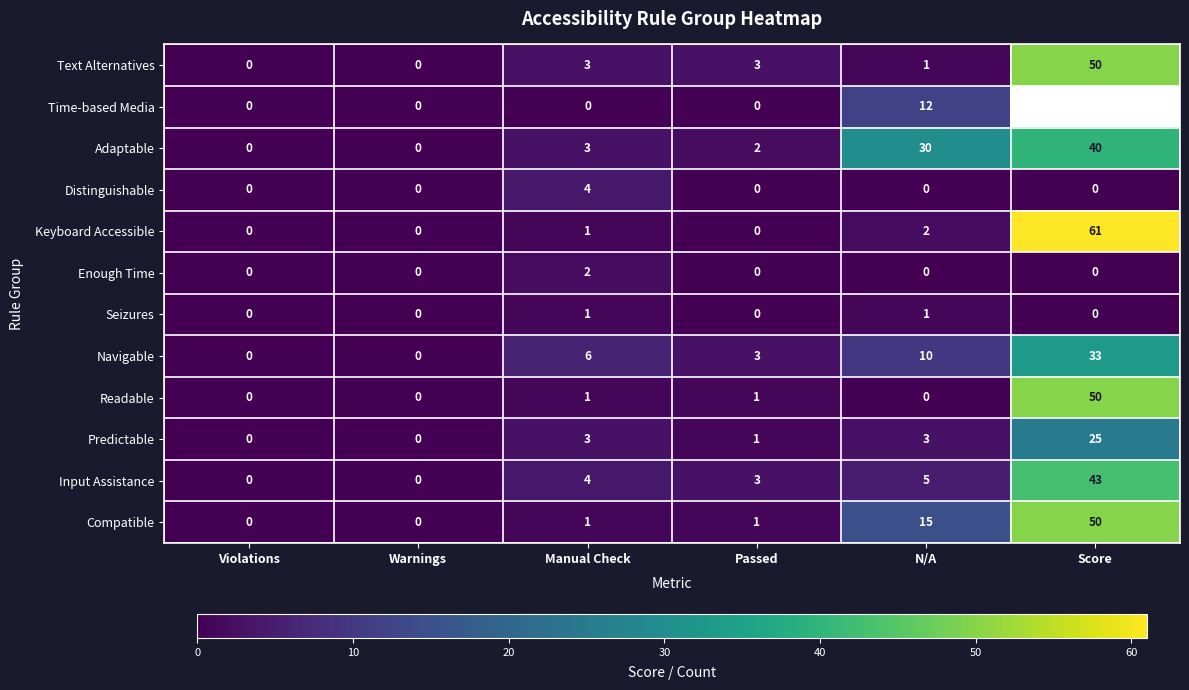

What is the average value of the Navigable series?

9